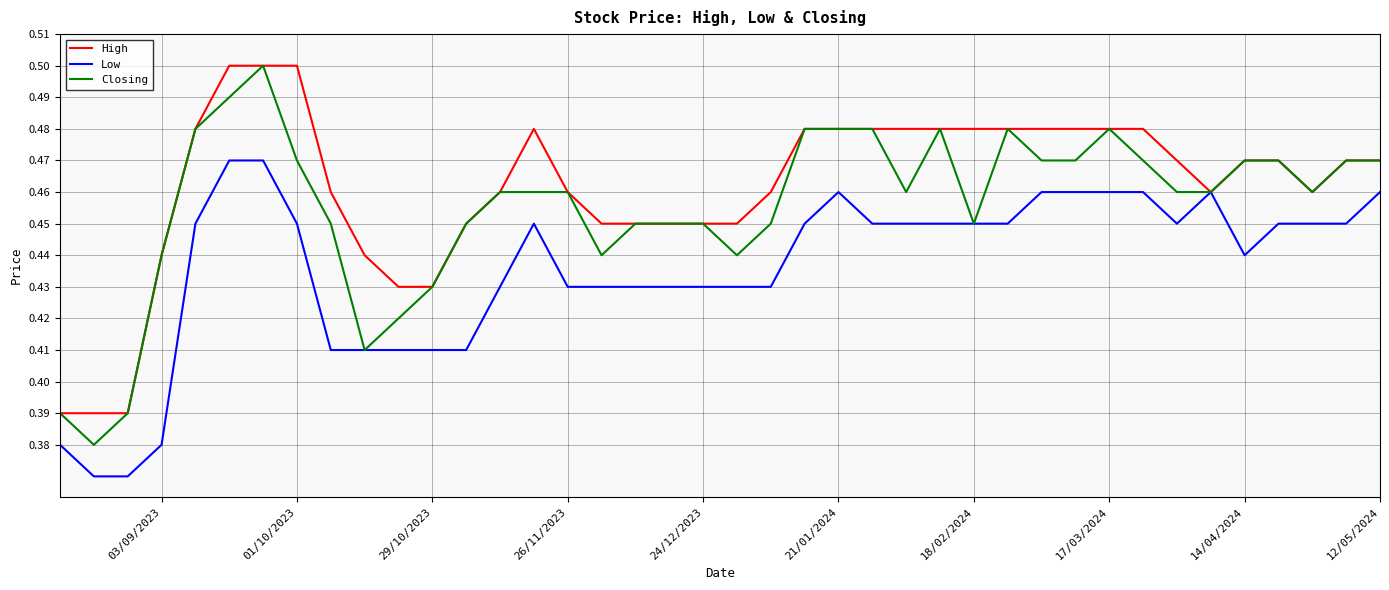

How many data points does each series have?

40